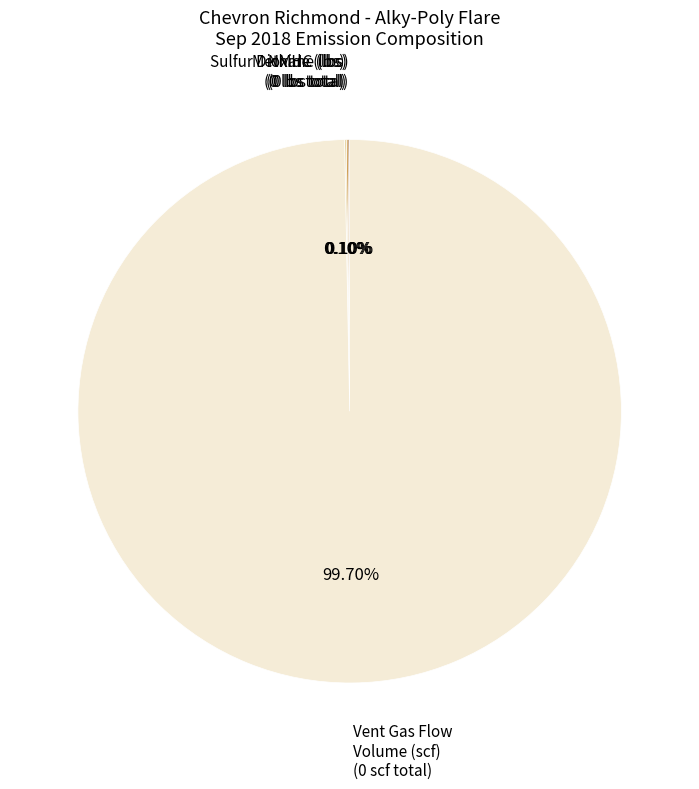

Is Vent Gas Flow Volume (scf) (0 scf total) the majority of the pie?

Yes